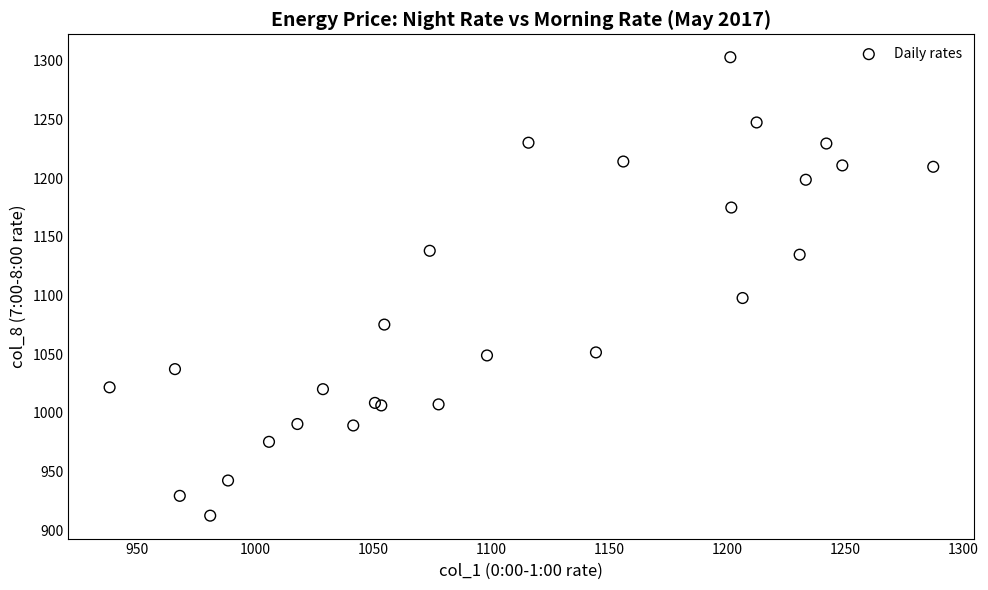

What Y value in the scatter plot is closest to 1107?

1097.8